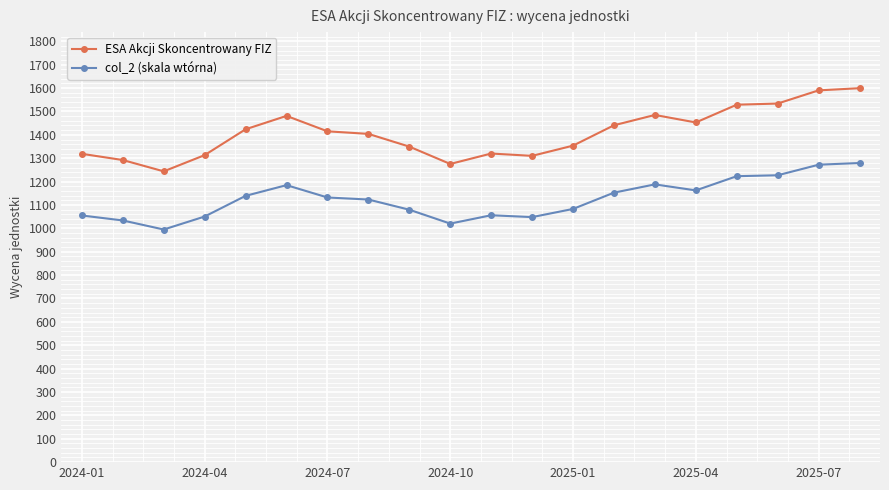

How many categories are shown in the chart?

20